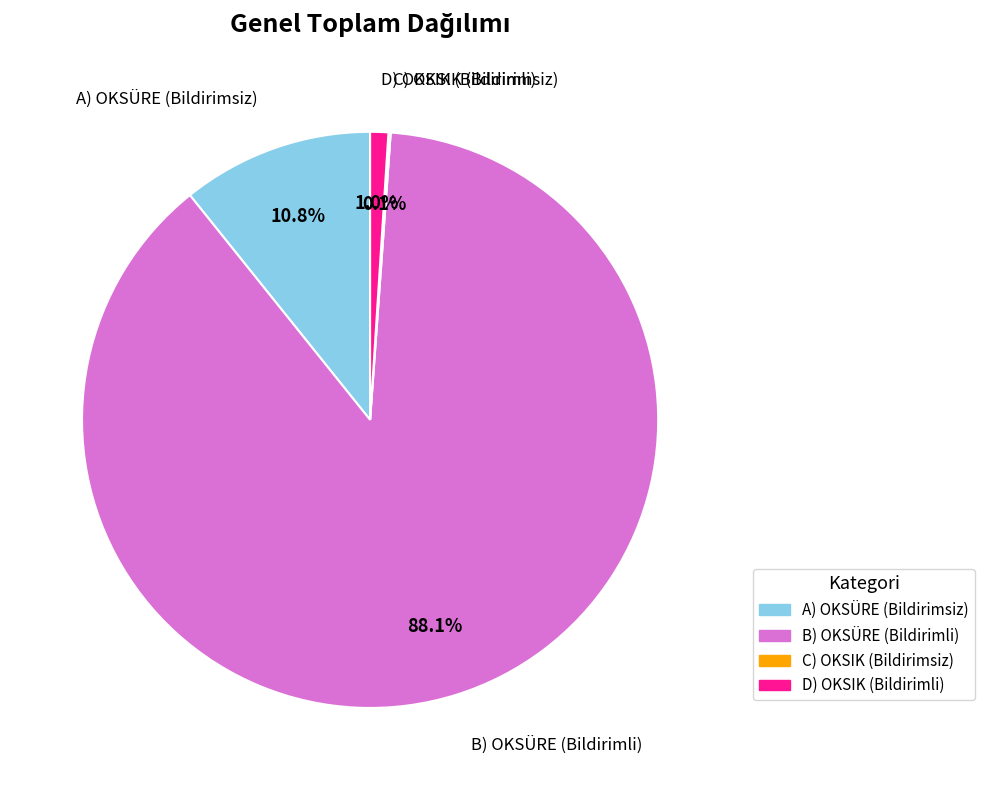

What percentage is NOT represented by D) OKSIK (Bildirimli)?

99.0%